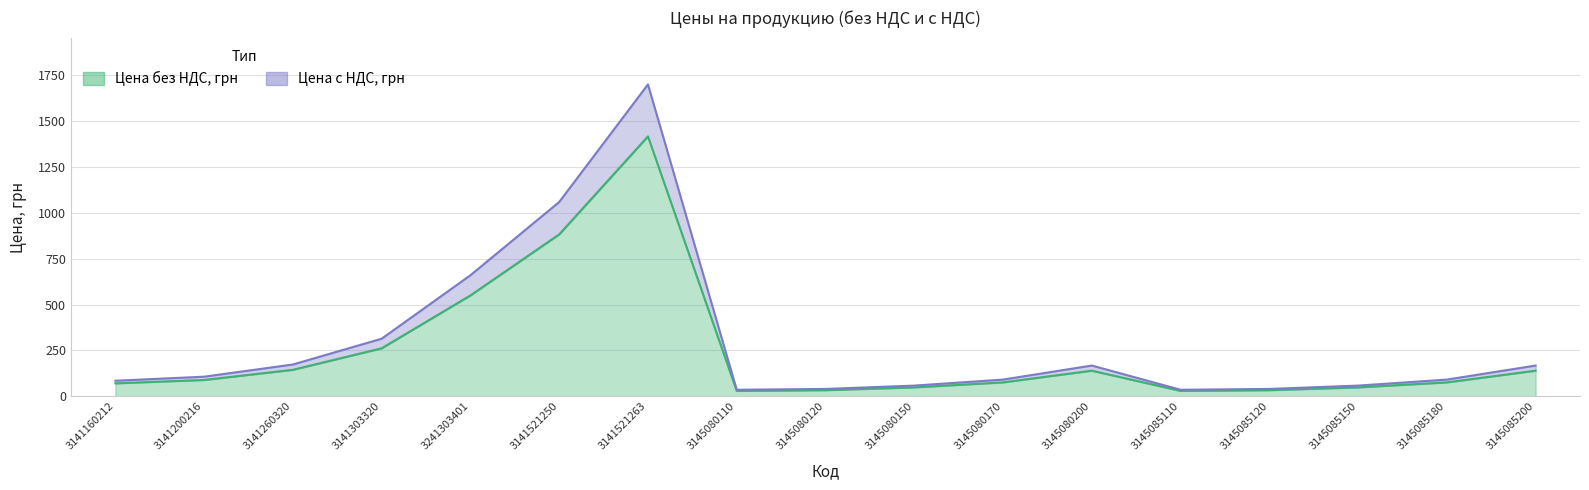

What are all the series names shown in the legend?

Цена без НДС, грн, Цена с НДС, грн